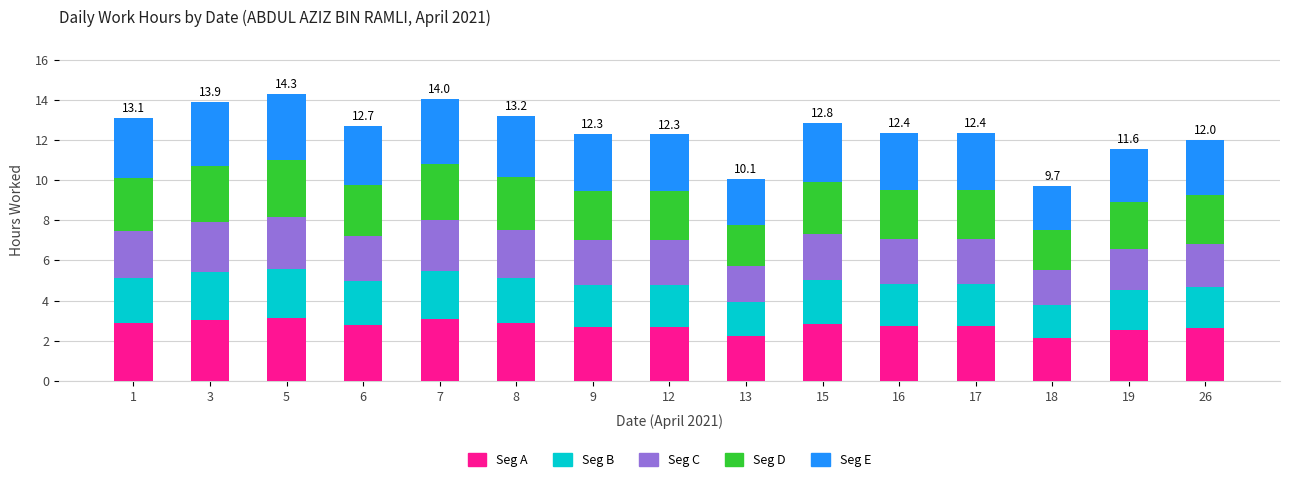

What is the sum of all Seg A values?

41.1